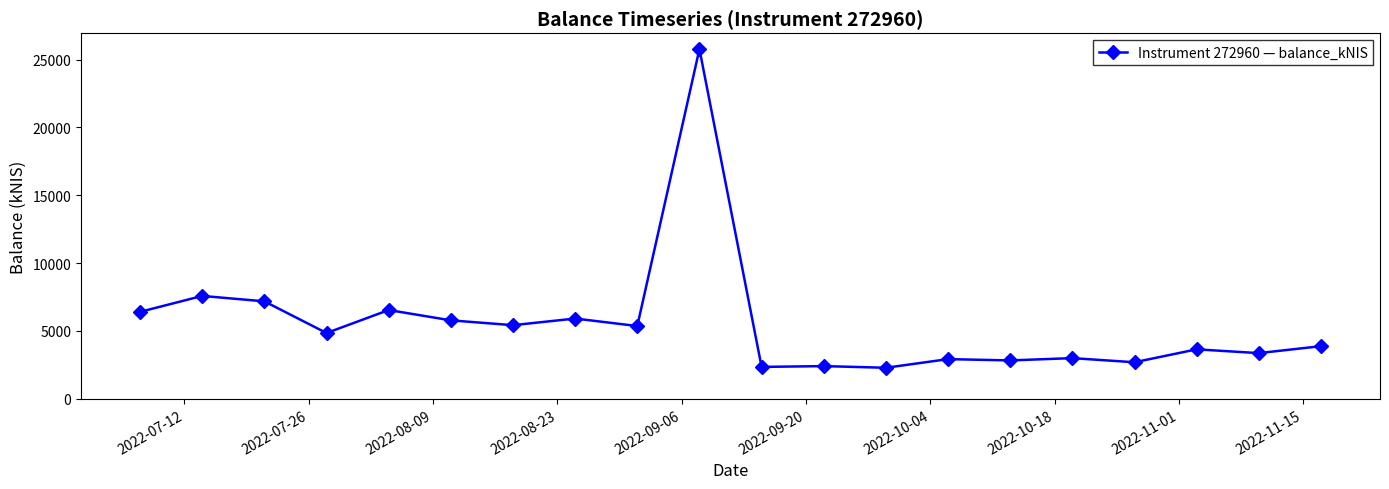

What is the value of the 18th point from the left?

3647.6